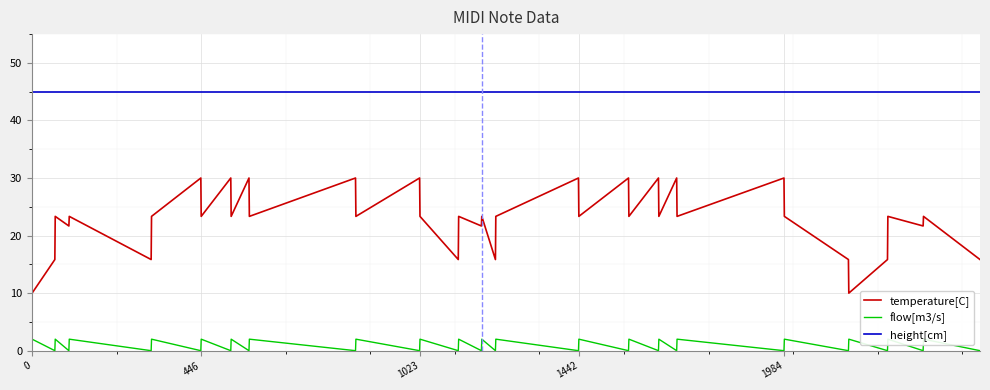

What is the highest value of the temperature[C] series?

30.0